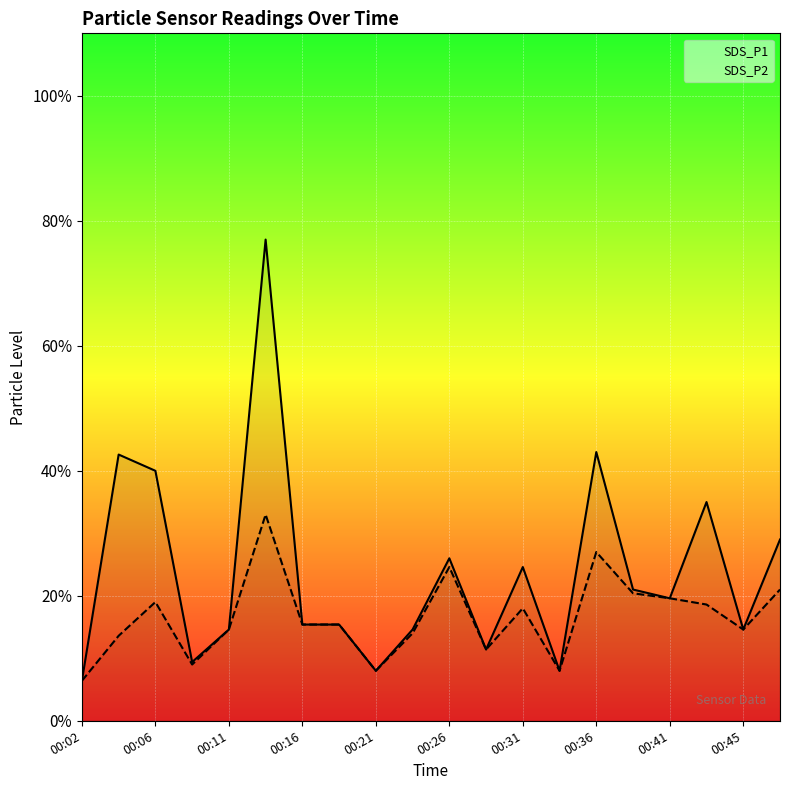

Where is SDS_P2 nearest to the value 0?

00:02